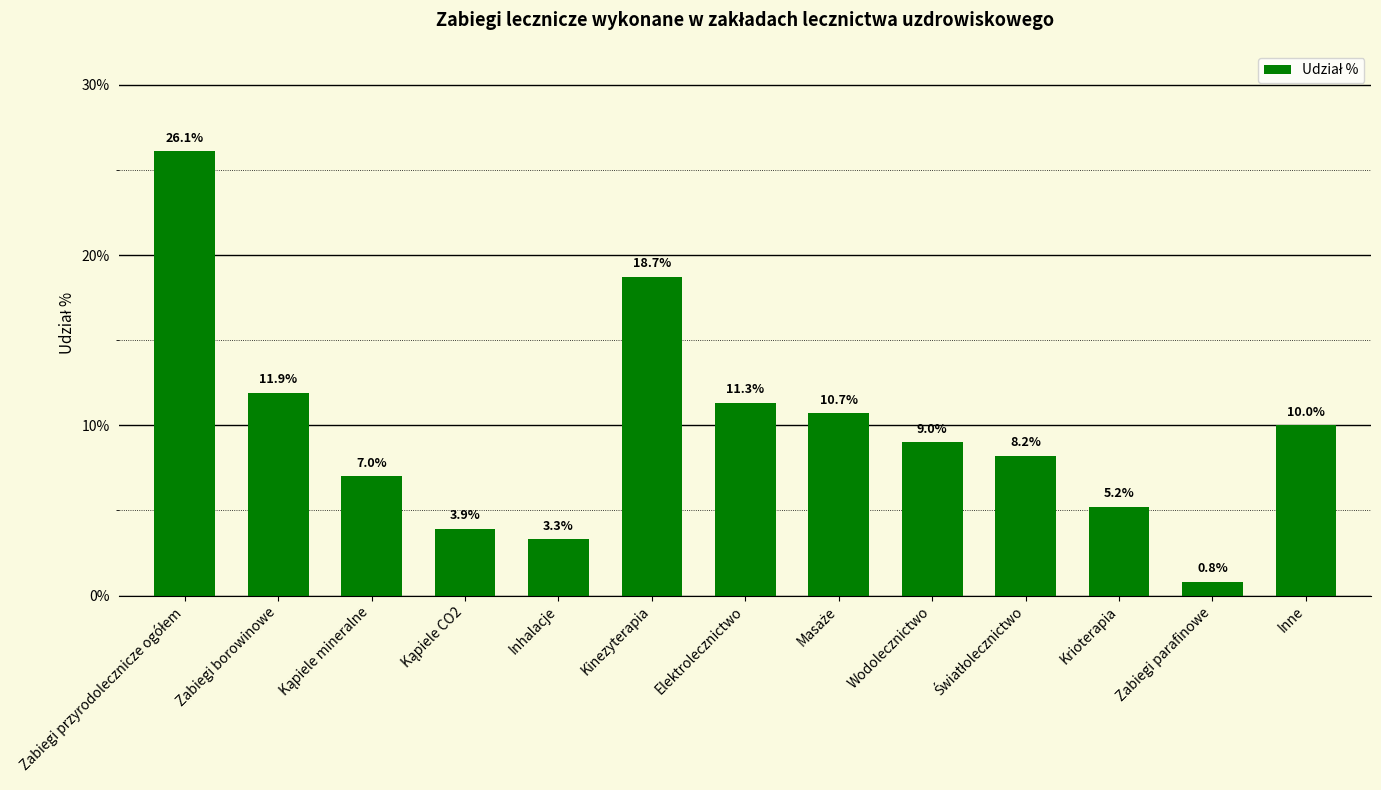

How many bars are there in total?

13